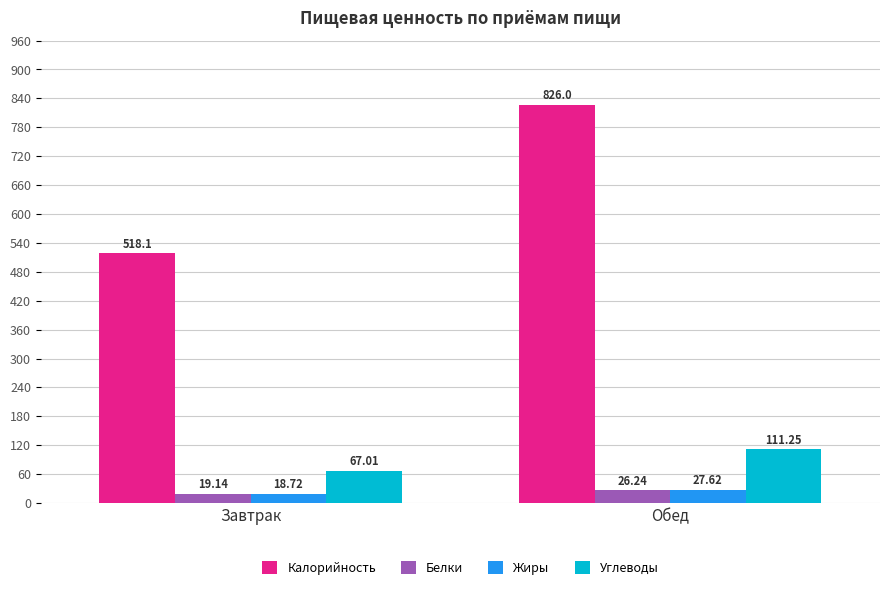

Which series has the largest range (max minus min)?

Калорийность